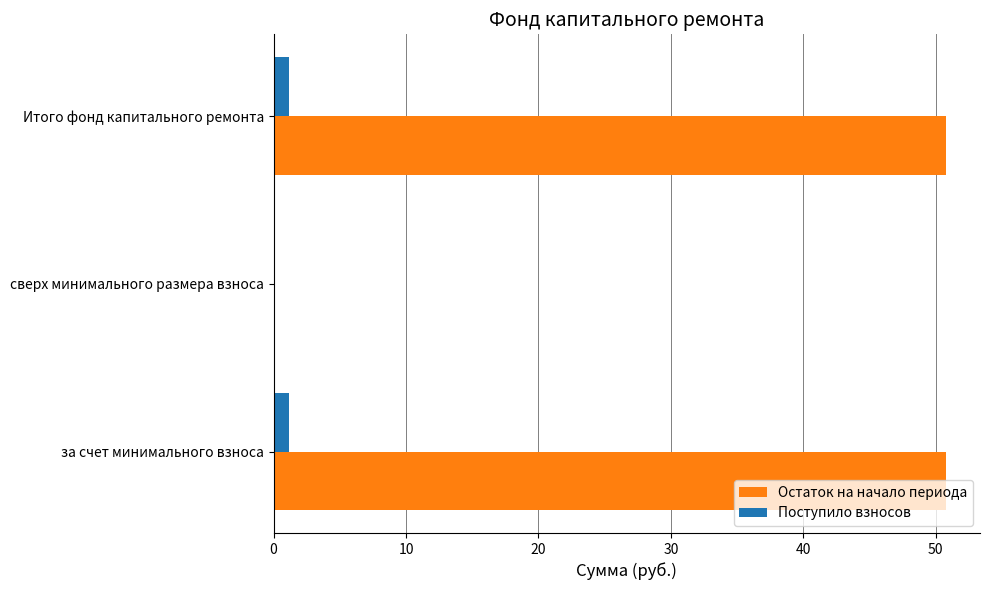

What is the greatest value displayed?

50.8